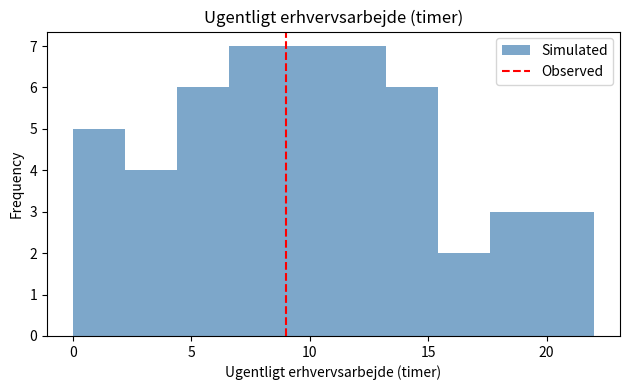

What is the height of the bar covering 19.8 to 22.0 on the x-axis? Neither the bar edges nor the heights are printed on the chart, so give them approximately, as read against the axes.

3